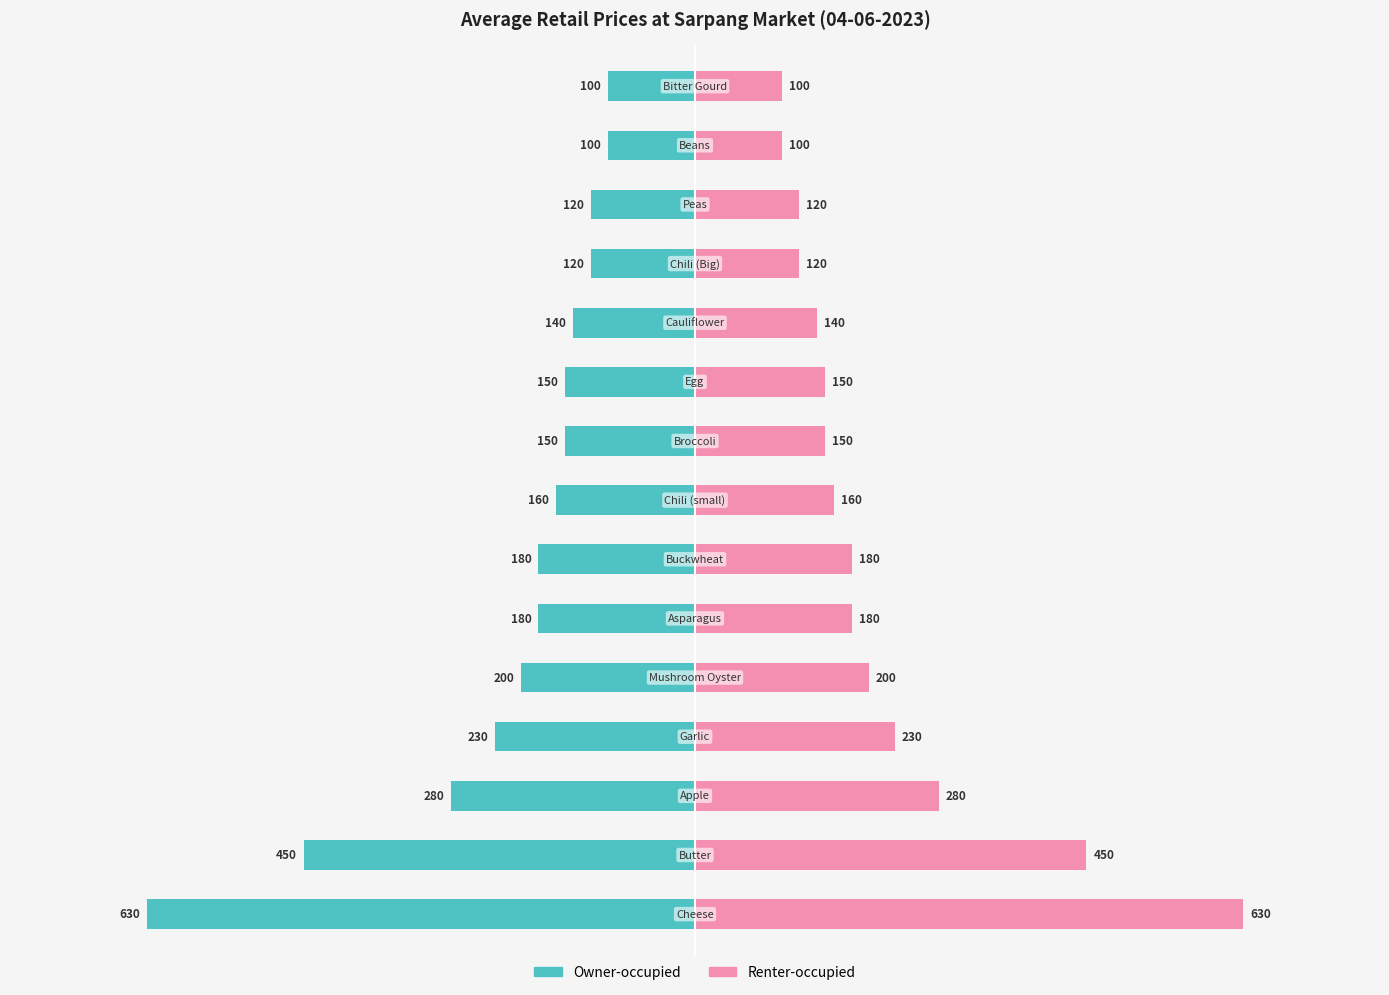

The value of Owner-occupied at 12 is -120. True or false?

True